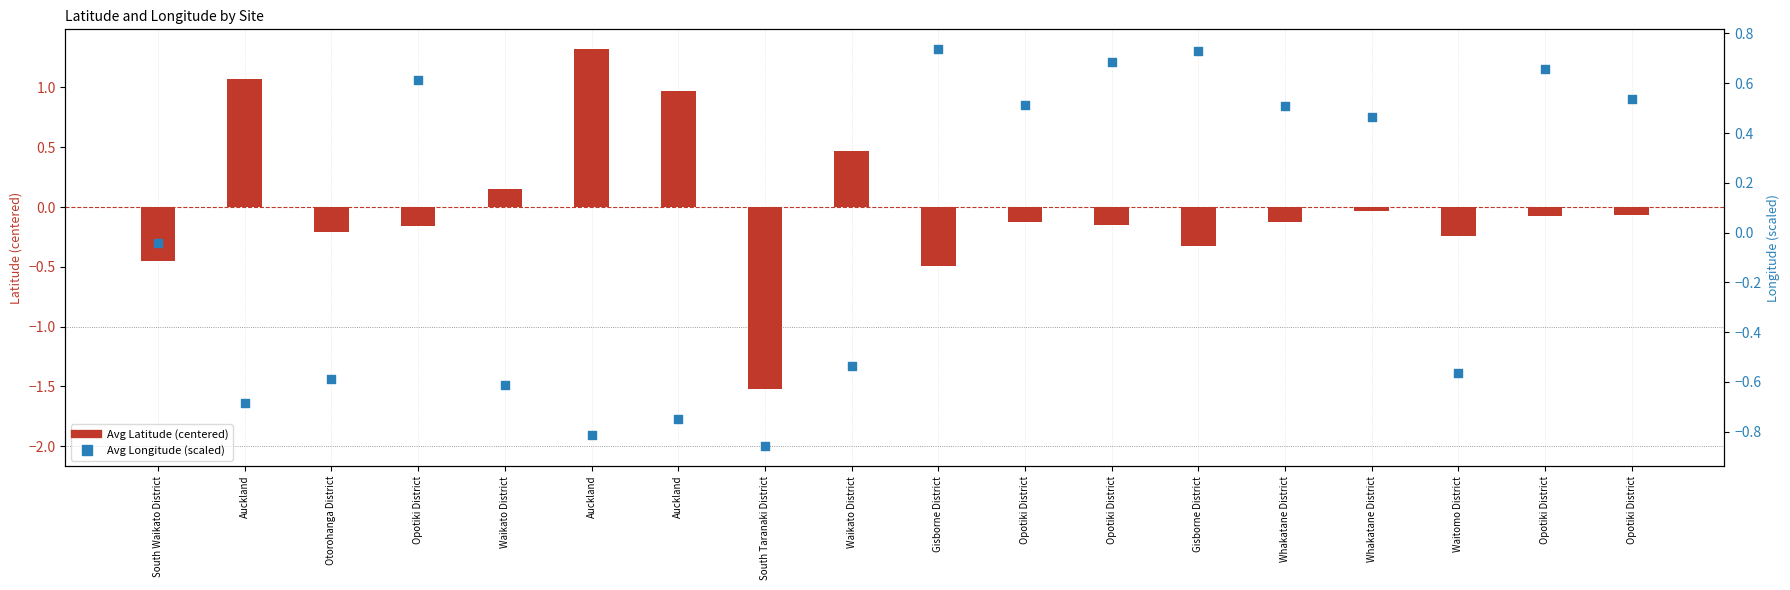

Which series contains the highest Y value?

Avg Latitude (centered)